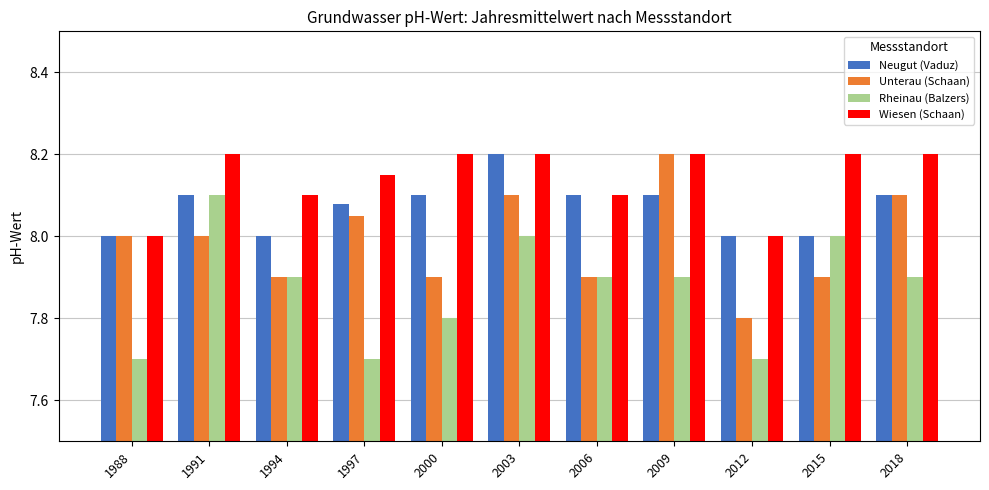

What is the value of the Unterau (Schaan) bar at the 1st from the left?

8.0